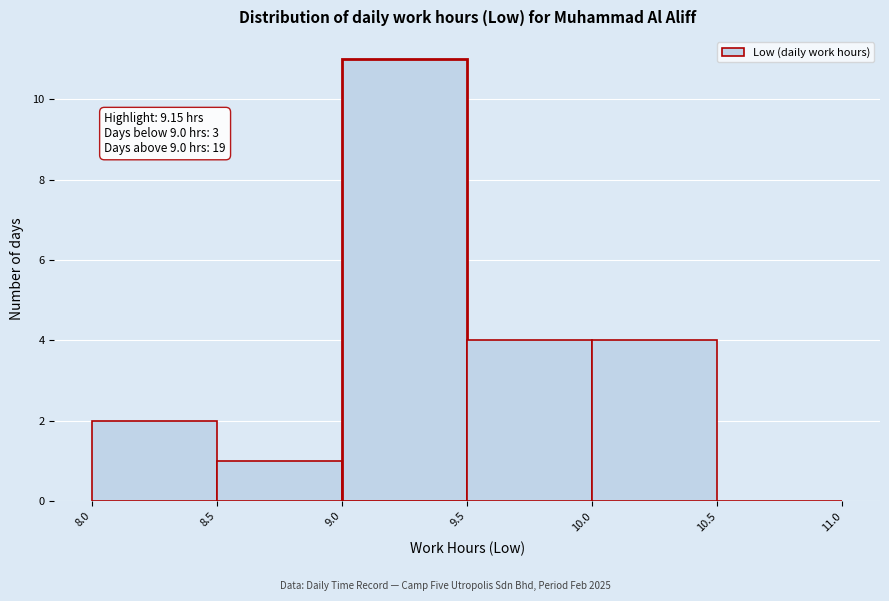

Over which range of the x-axis is the bar tallest?

9.0 to 9.5